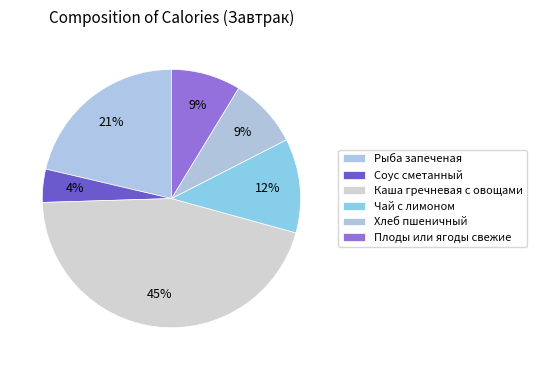

Which category has the smallest portion of the pie?

Соус сметанный